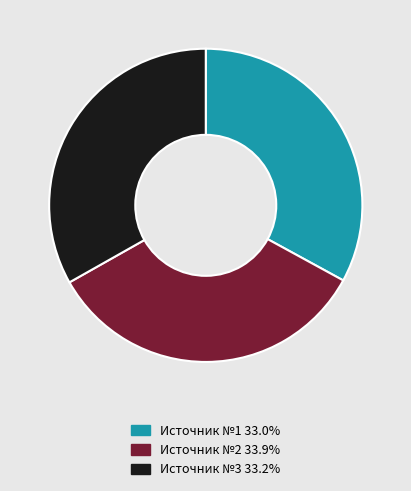

How many slices are in this pie chart?

3